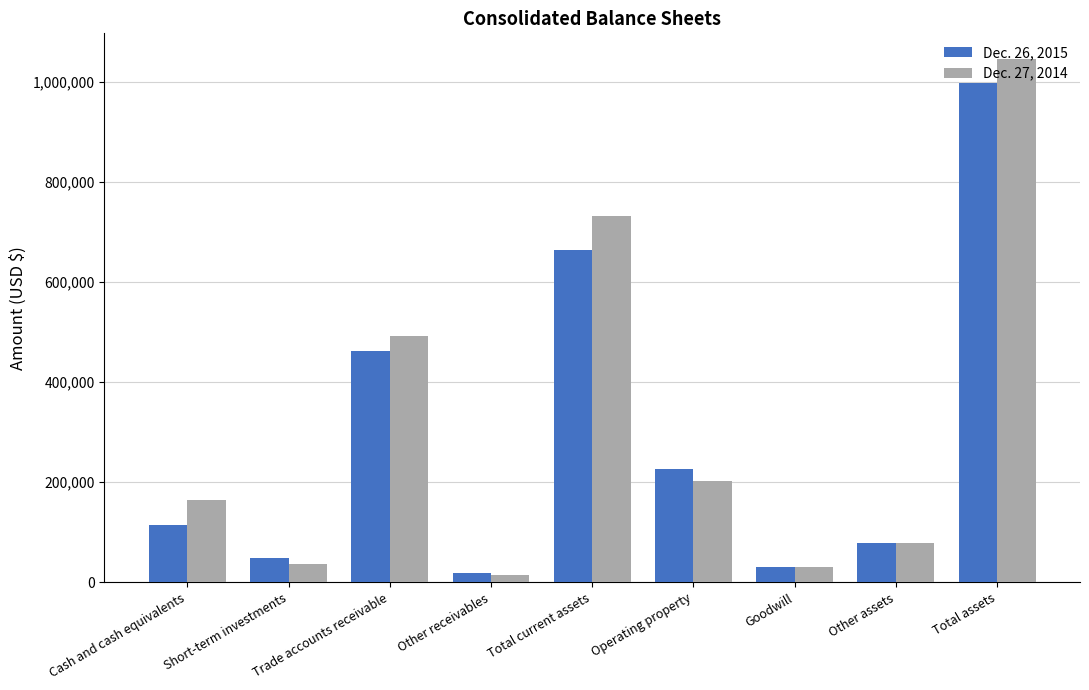

At Total assets, list the series in order from smallest to largest.

Dec. 26, 2015, Dec. 27, 2014